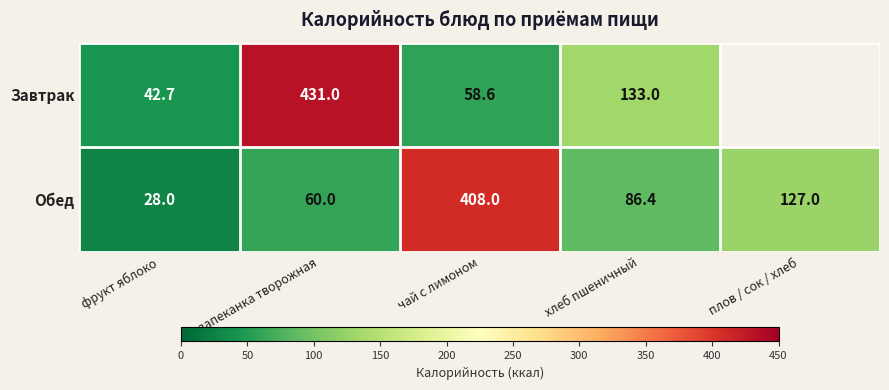

Count the number of categories in the chart.

5